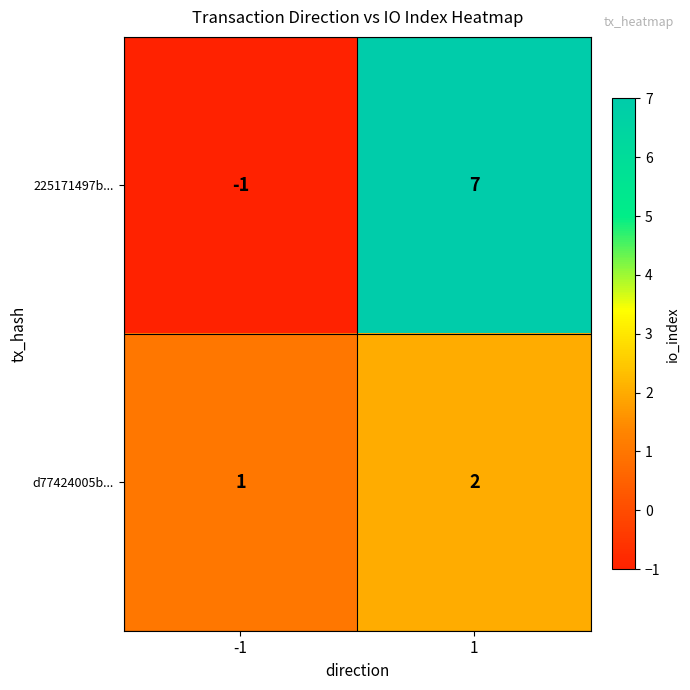

What value does the 225171497b... series have at 1?

7